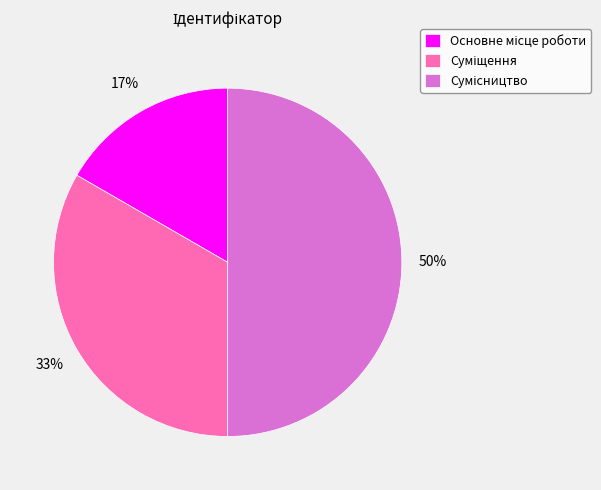

To the nearest percent, what is the average slice percentage?

33%